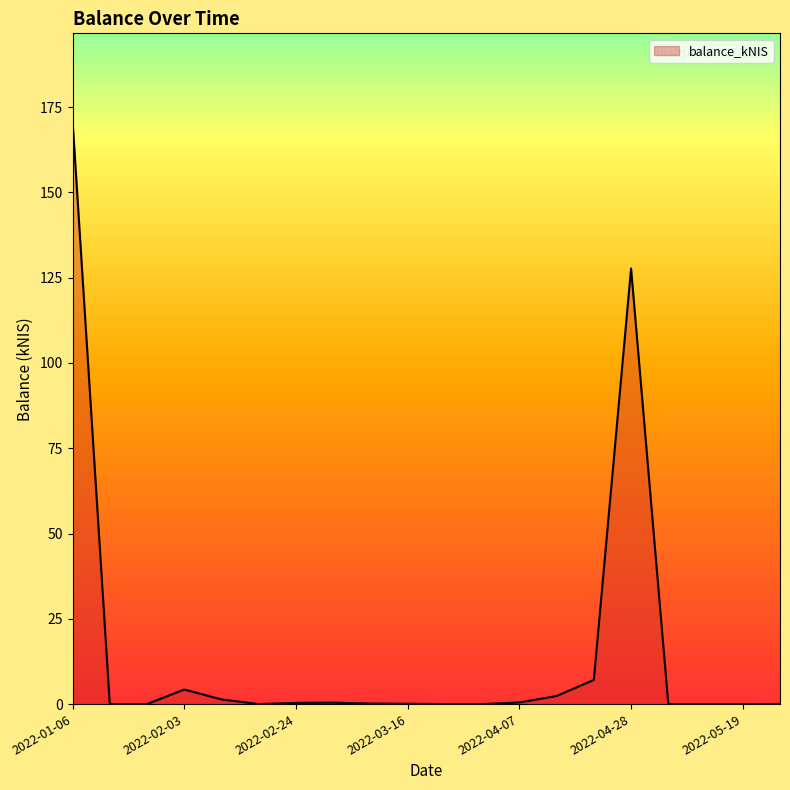

How many lines are shown in the chart?

1